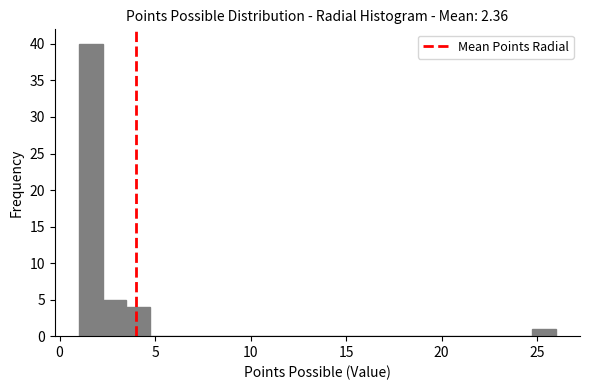

Around what value on the x-axis is the tallest bar? Give the approximate position of its centre, as read against the axis.

1.5